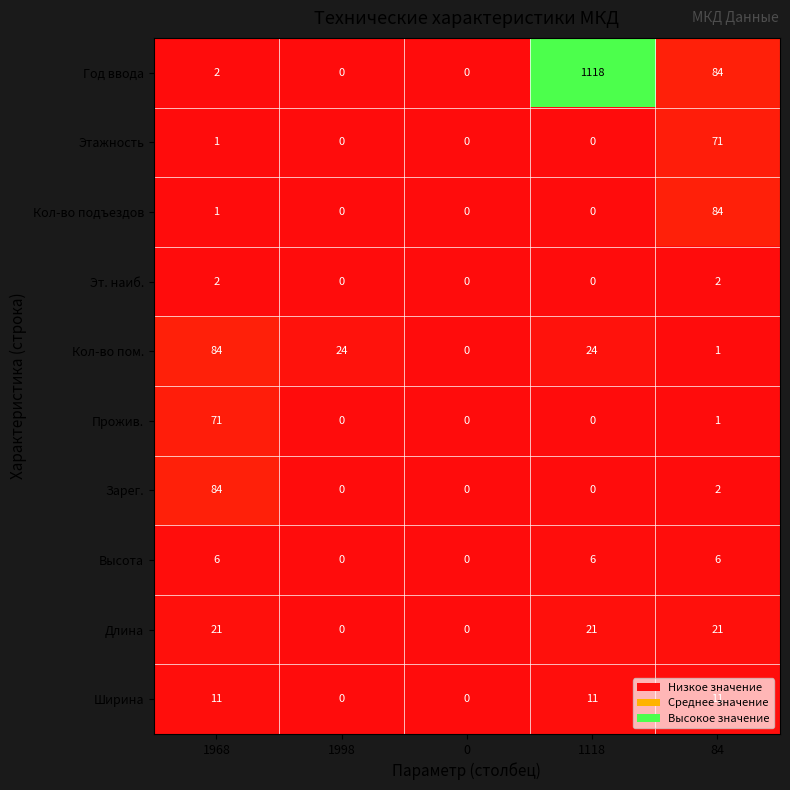

How many data points in Этажность are above 0?

2